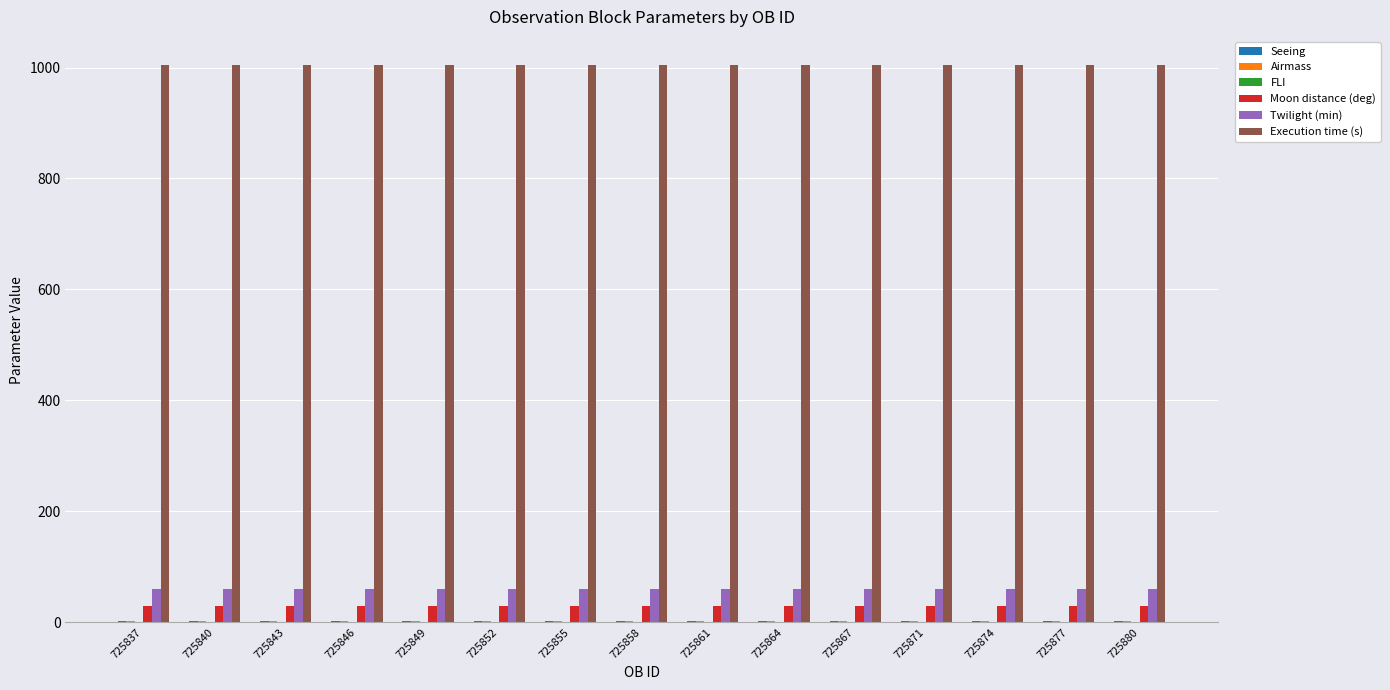

What is the greatest value displayed?

1005.0